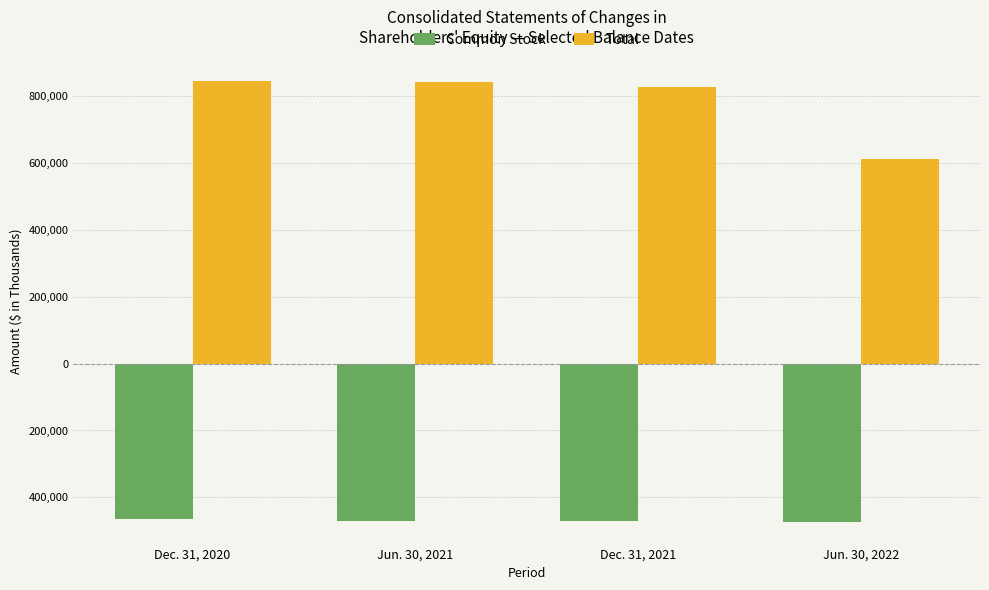

What is the sum of all Total values?

3127484